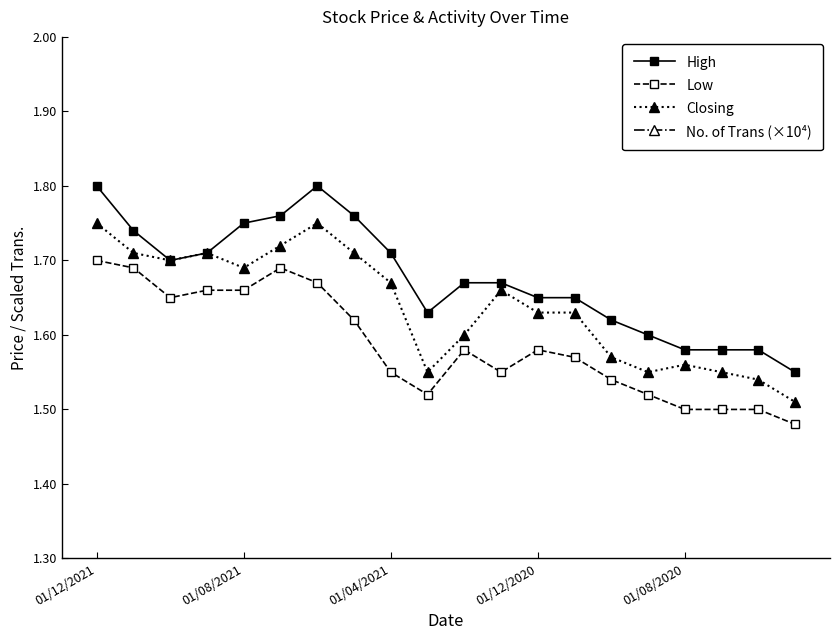

True or false: Low and Closing intersect in this chart.

False